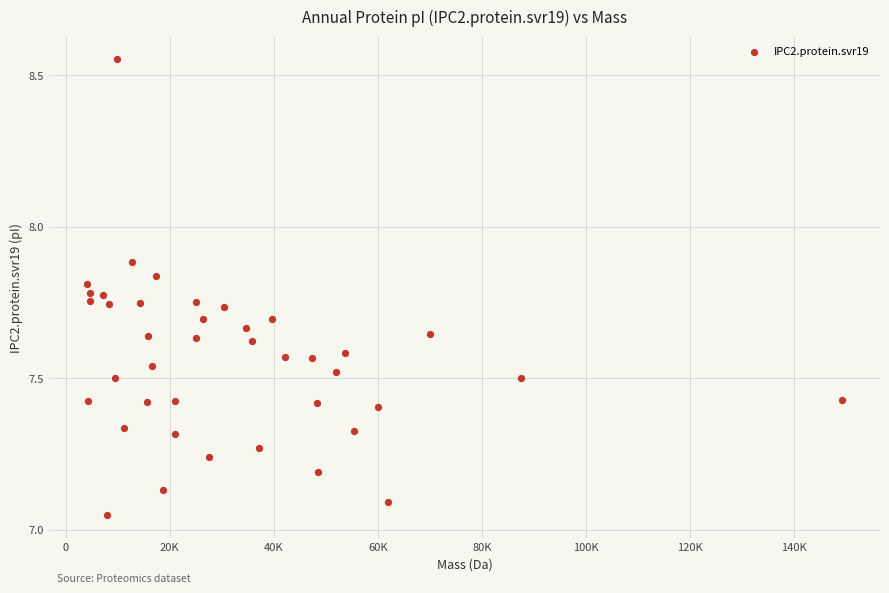

What is the range of X values (max minus min)?

145123.7